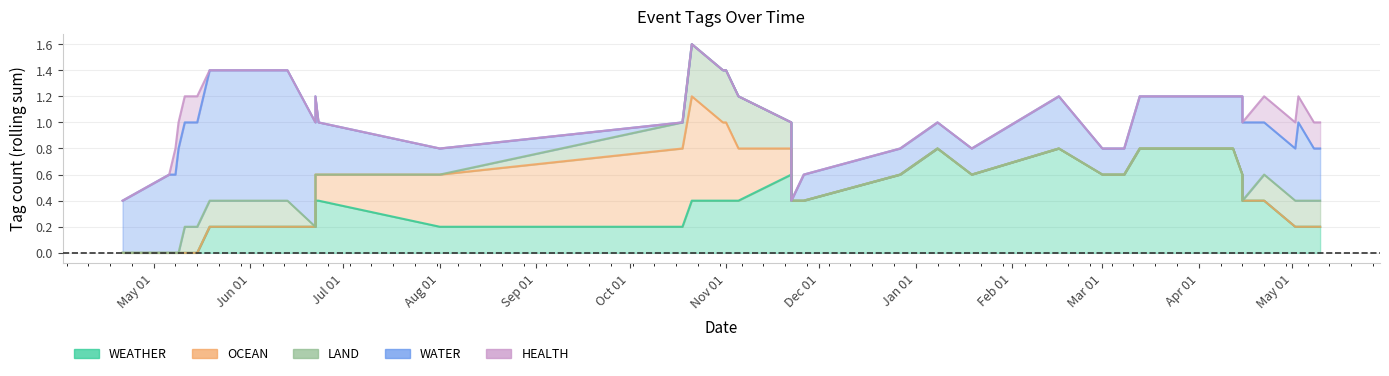

What are all the series names shown in the legend?

WEATHER, OCEAN, LAND, WATER, HEALTH